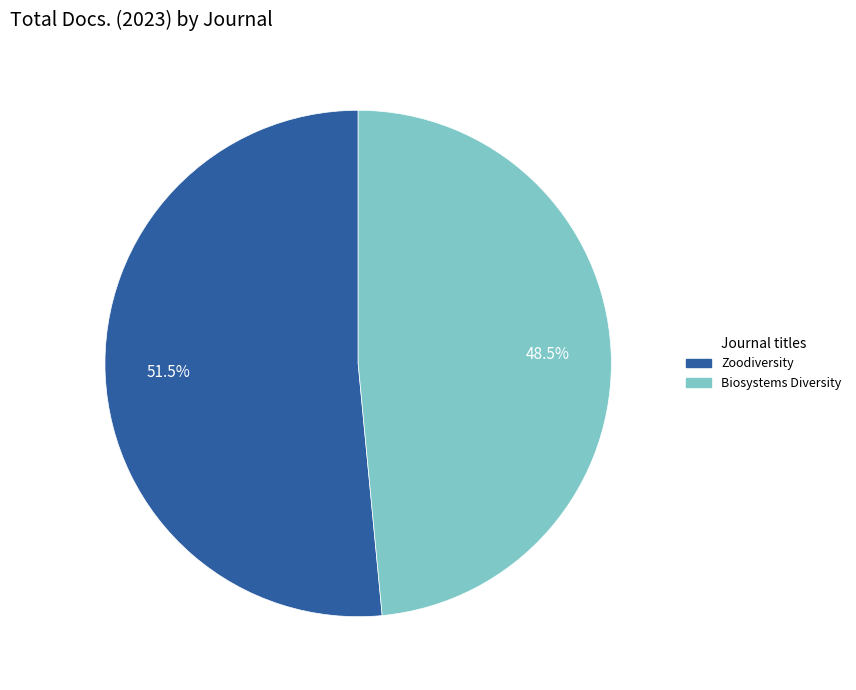

Which category has the biggest portion of the pie?

Zoodiversity